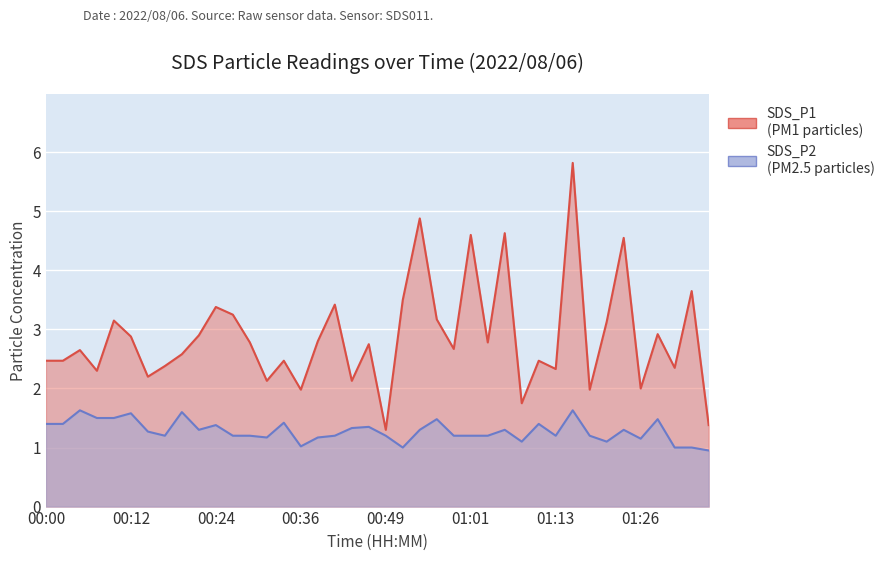

What are all the series names shown in the legend?

SDS_P1, SDS_P2